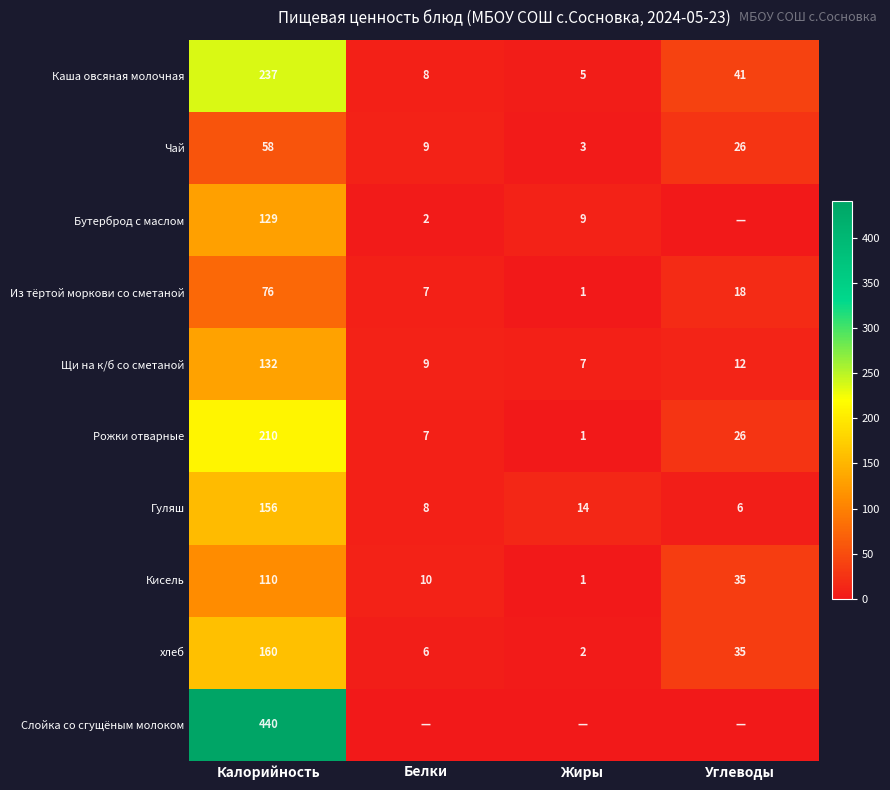

At which label does Щи на к/б со сметаной reach its minimum?

Жиры